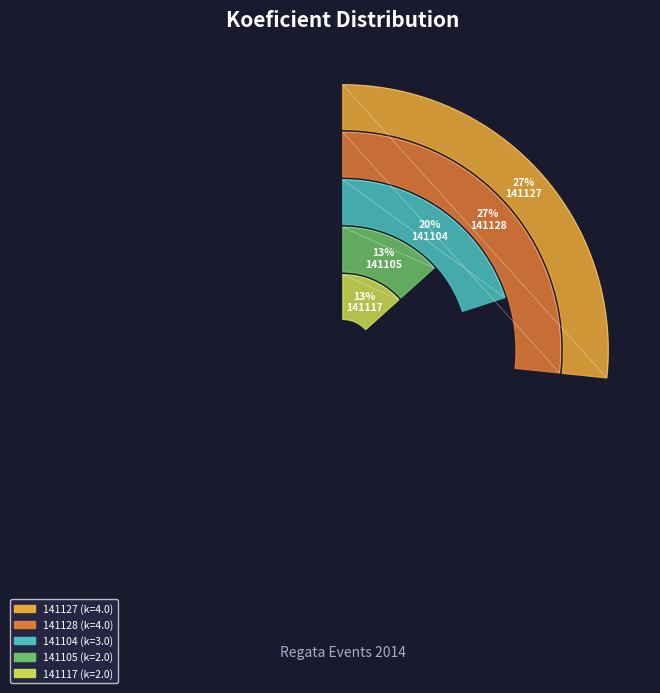

Does any single category account for the majority?

No